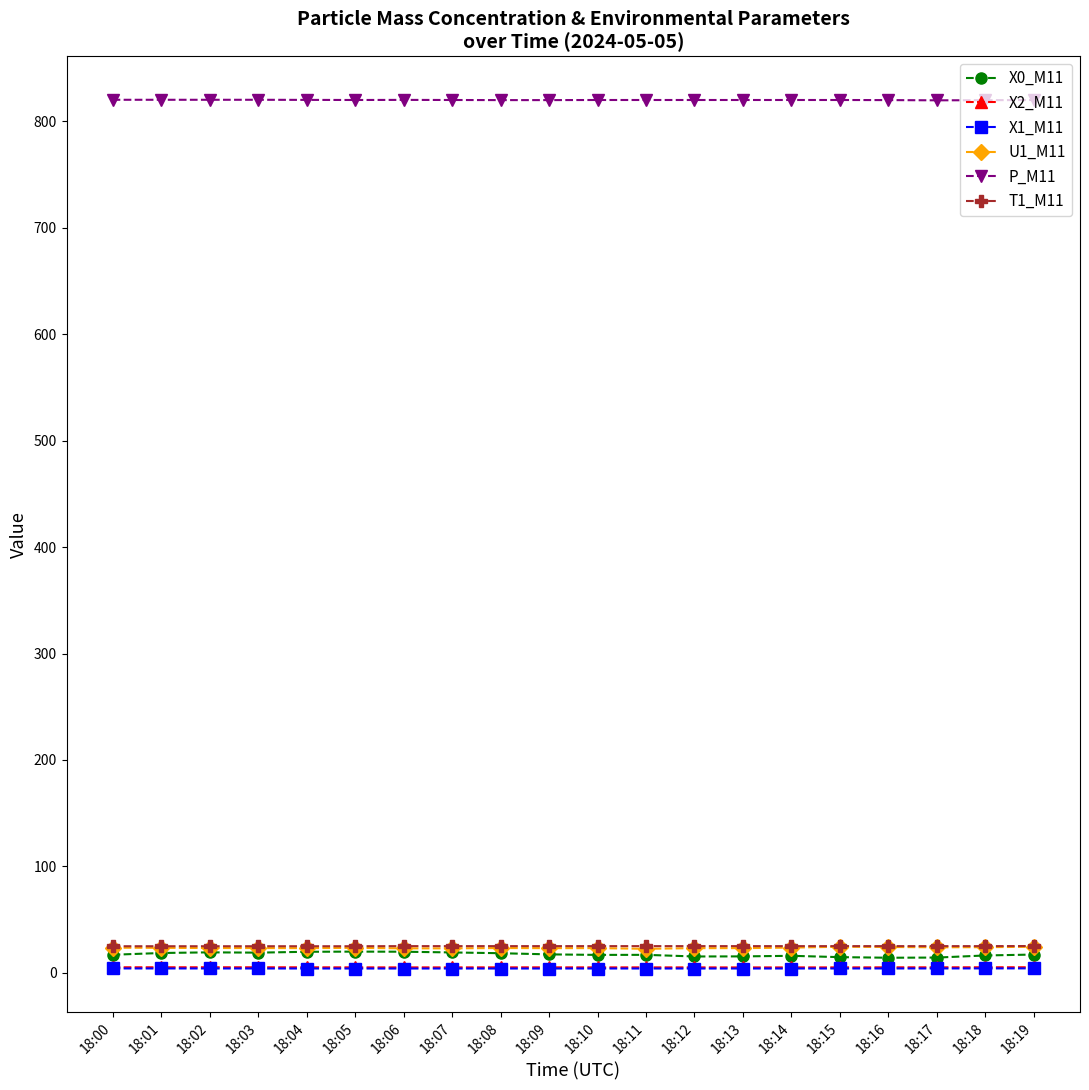

True or false: U1_M11 and P_M11 intersect in this chart.

False